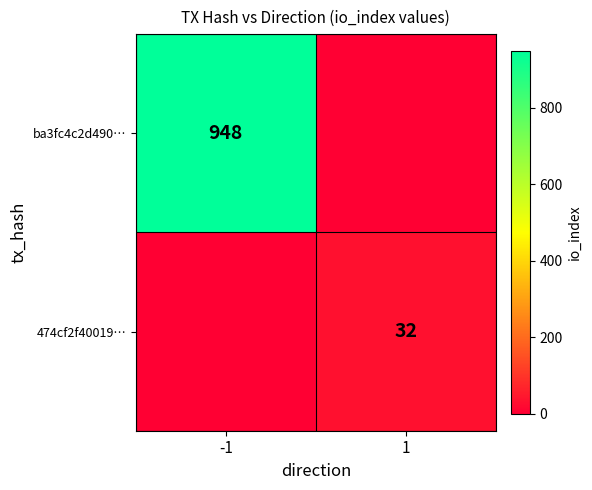

True or false: 474cf2f40019… has a value of 57 at 1.

False